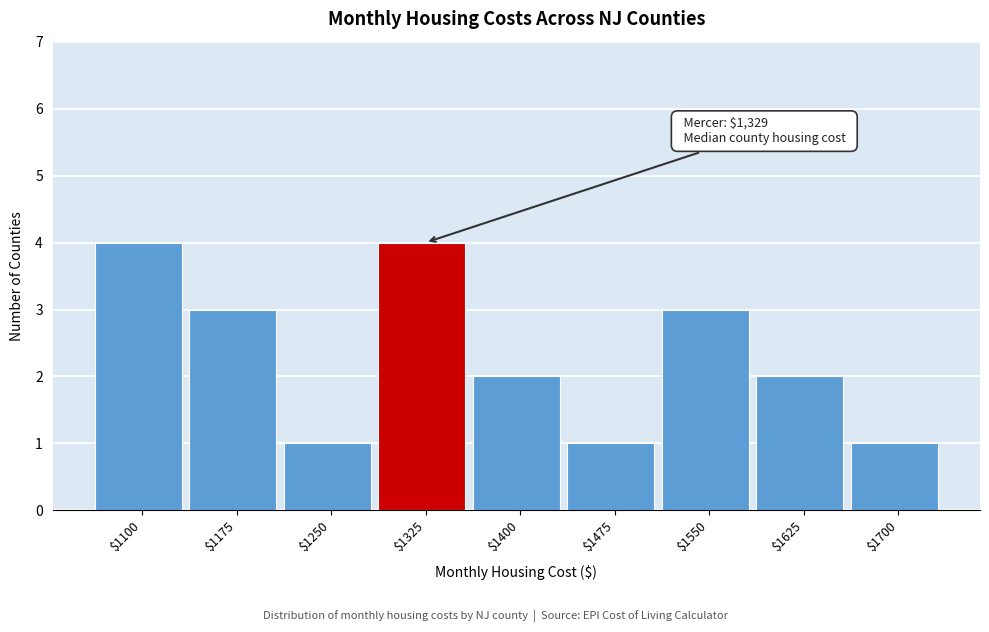

Reading left to right, list all the values displayed in this chart.

4	3	1	4	2	1	3	2	1